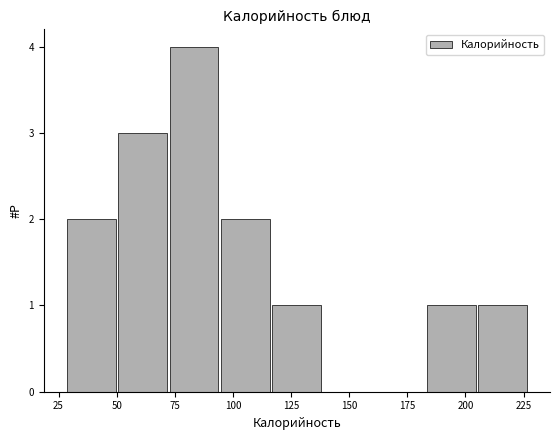

Reading left to right, transcribe this chart: for each bar, give the range it covers on the x-axis and its height. Neither the bar edges nor the heights are printed on the chart, so give them approximately, as read against the axes.

30 to 50: 2
50 to 70: 3
70 to 95: 4
95 to 115: 2
115 to 140: 1
140 to 160: 0
160 to 185: 0
185 to 205: 1
205 to 225: 1